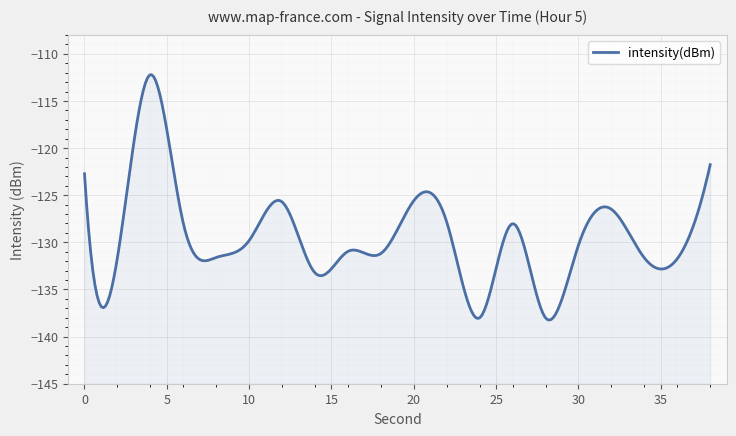

How many interior local peaks (higher than both neighbors) does the data have?

6